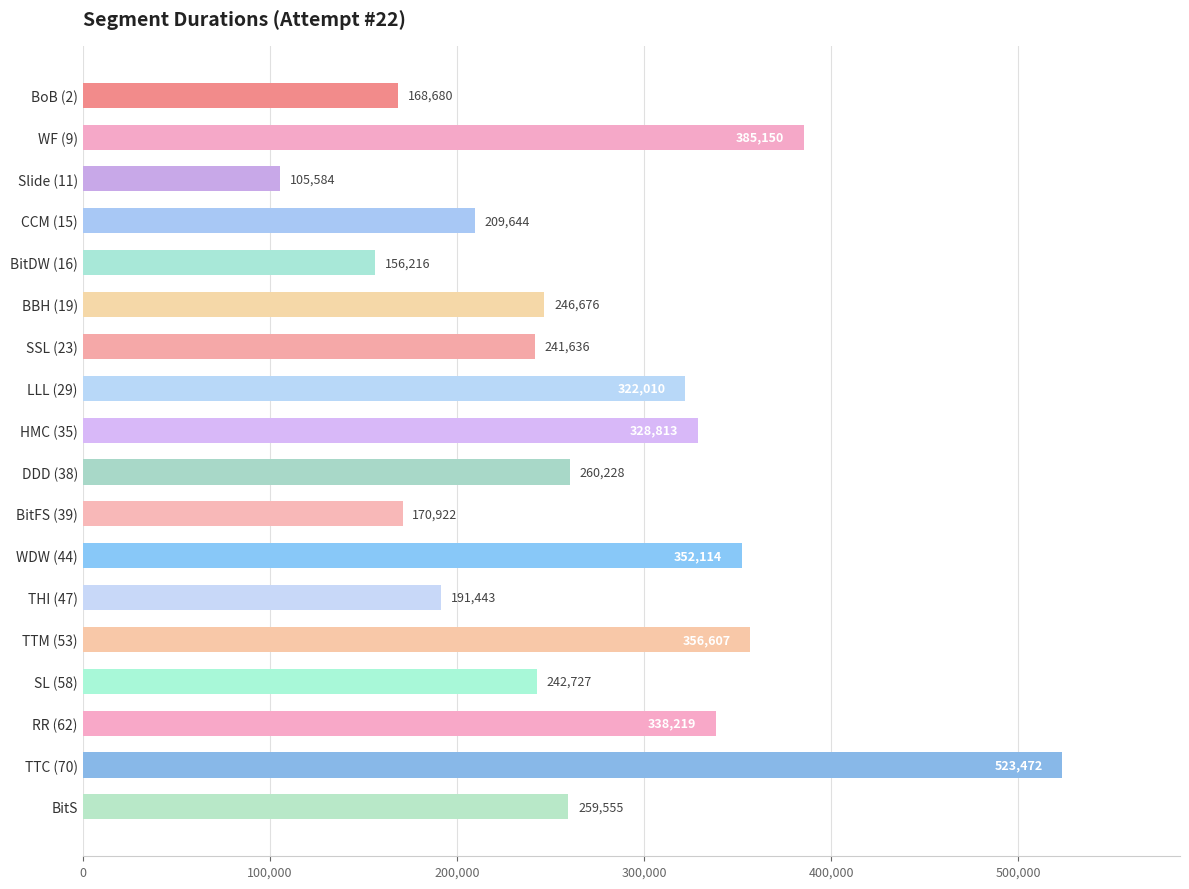

The value at BitS is 358744. True or false?

False